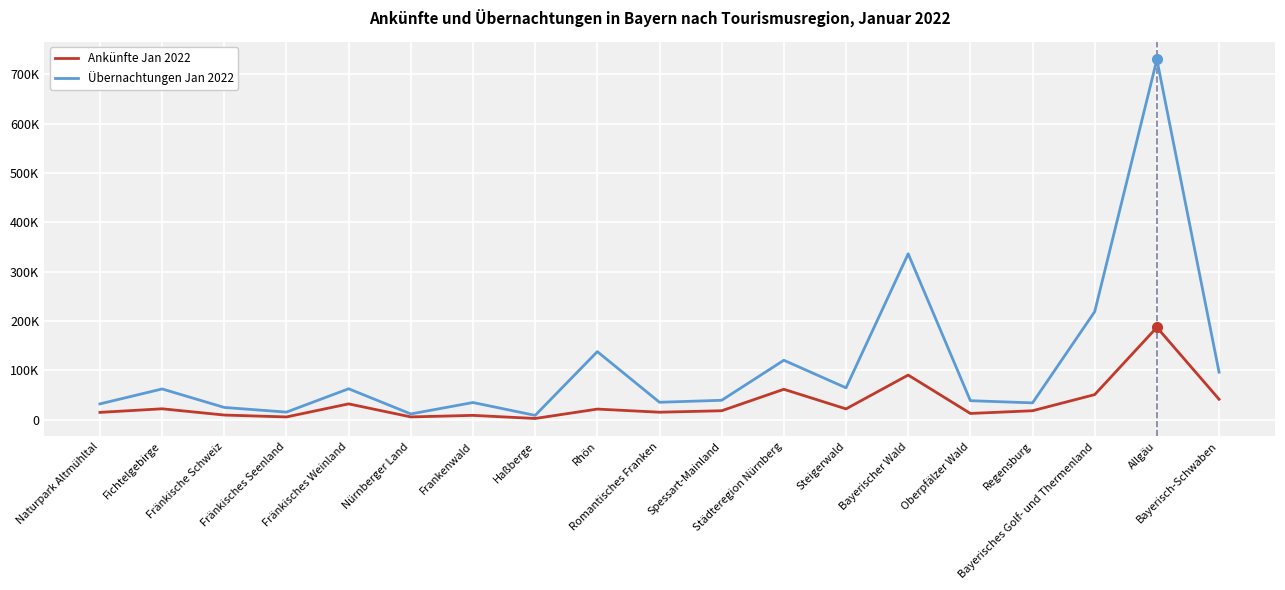

Where is Ankünfte Jan 2022 nearest to the value 94690?

Bayerischer Wald